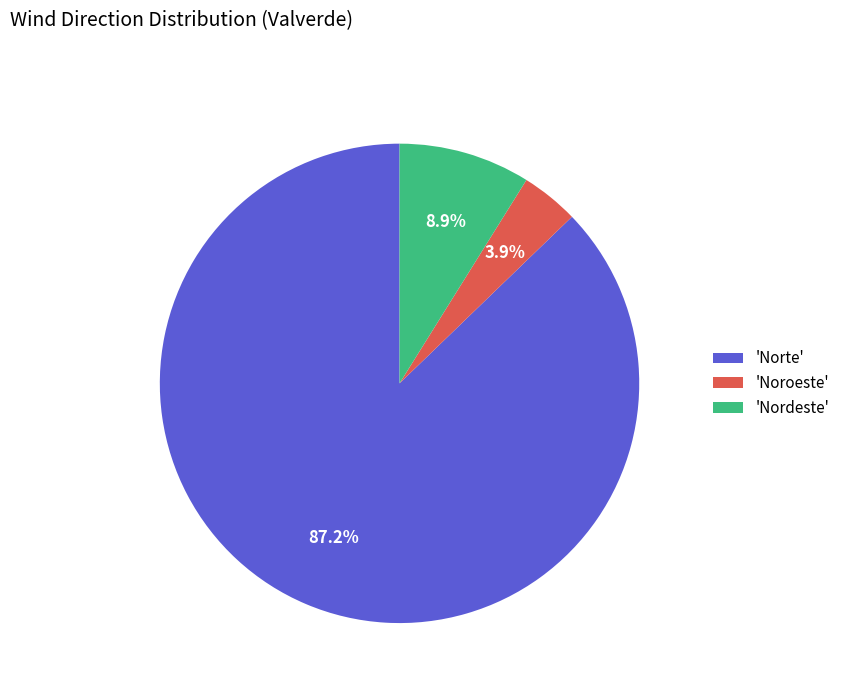

Which slice is the largest?

'Norte'